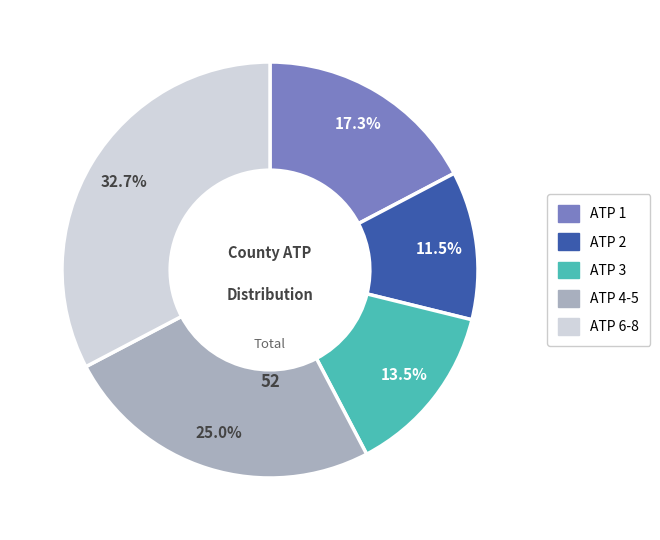

To the nearest percent, what is the difference between the largest and smallest slice percentages?

21%